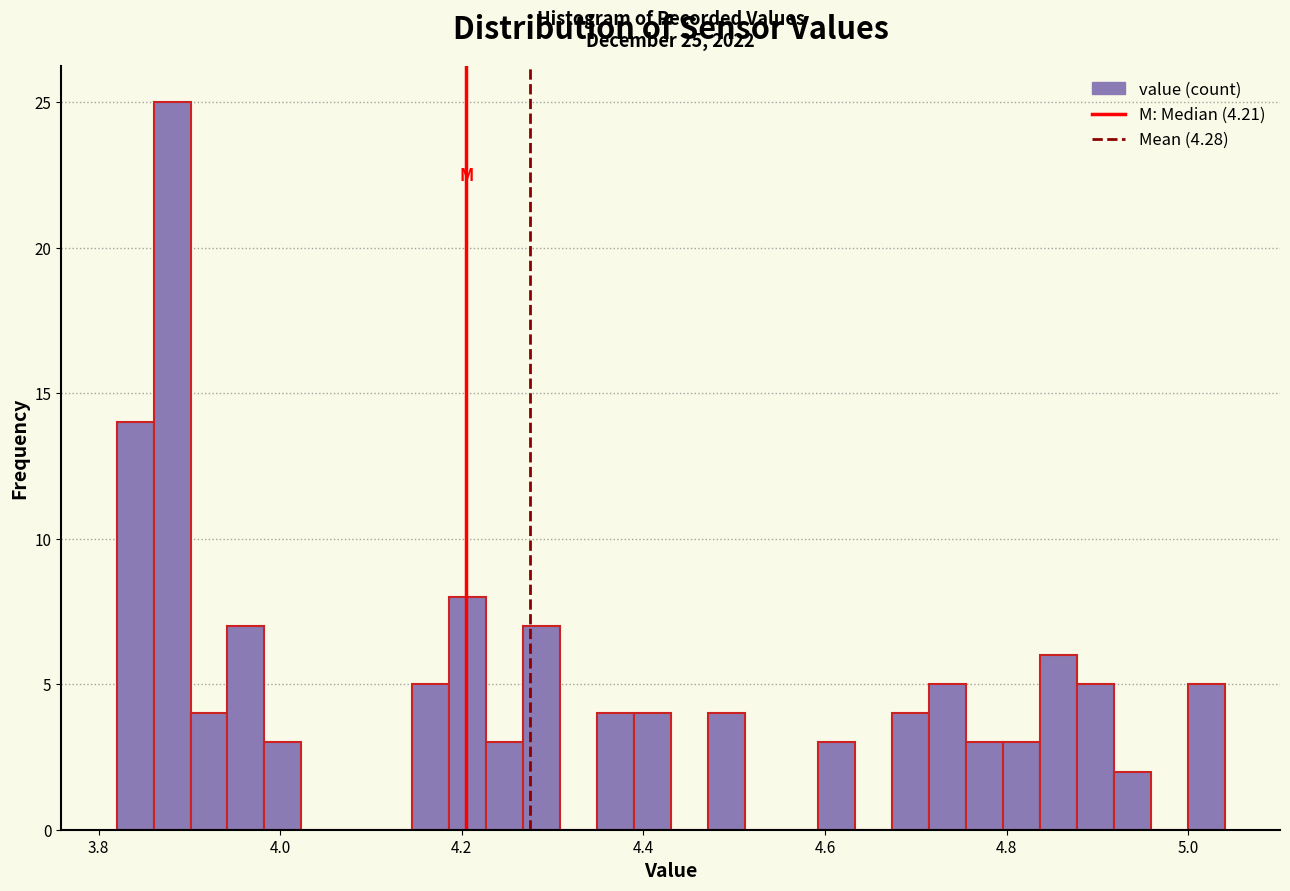

Read against the x-axis, roughly where is the centre of the tallest bar?

3.88